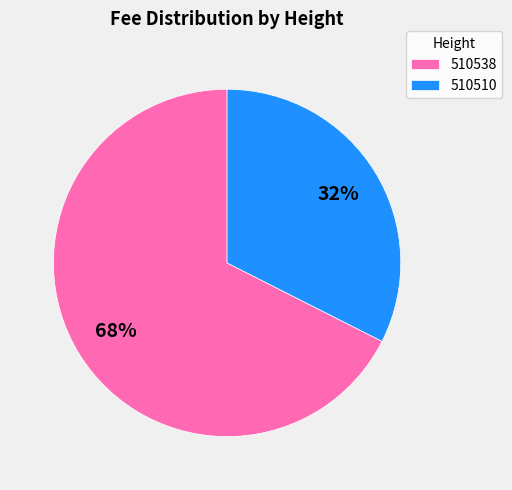

The 510538 slice represents 60% of the pie. True or false?

False